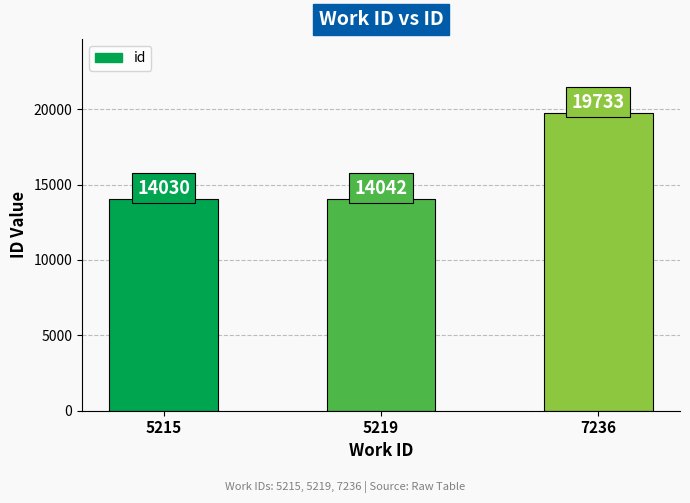

What is the maximum value shown in the chart?

19733